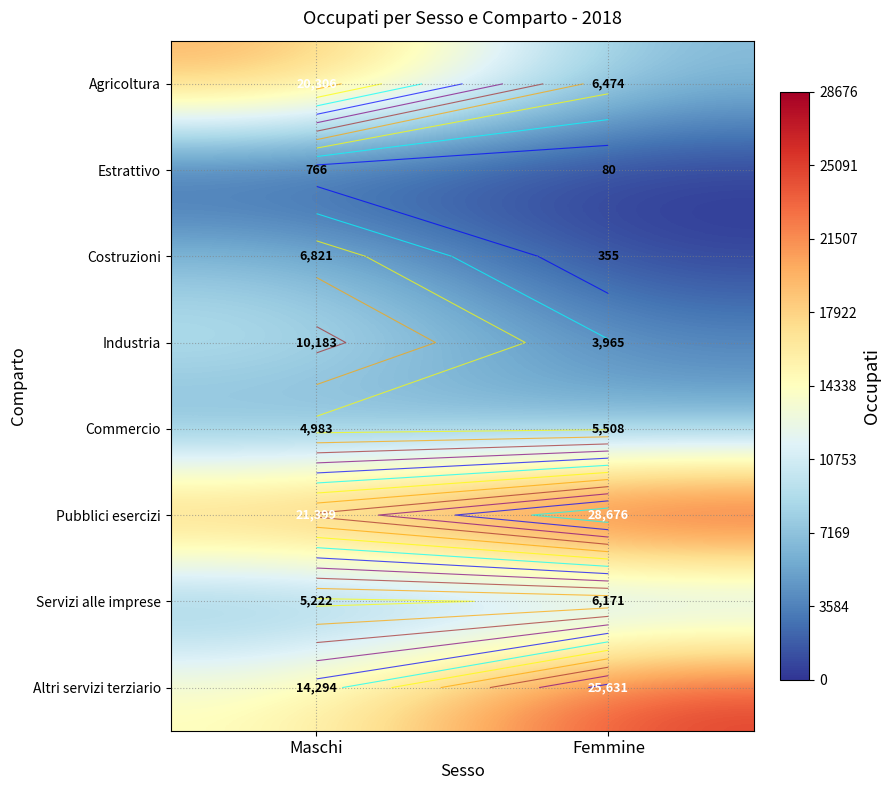

True or false: Costruzioni has a value of 11085 at Maschi.

False